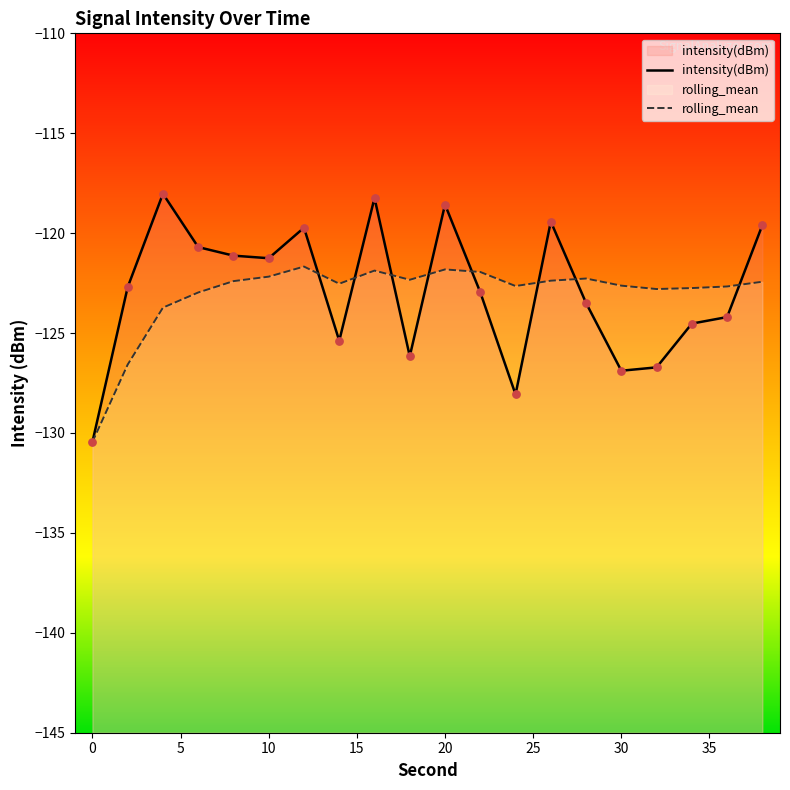

Which series has the widest spread of Y values?

intensity(dBm)